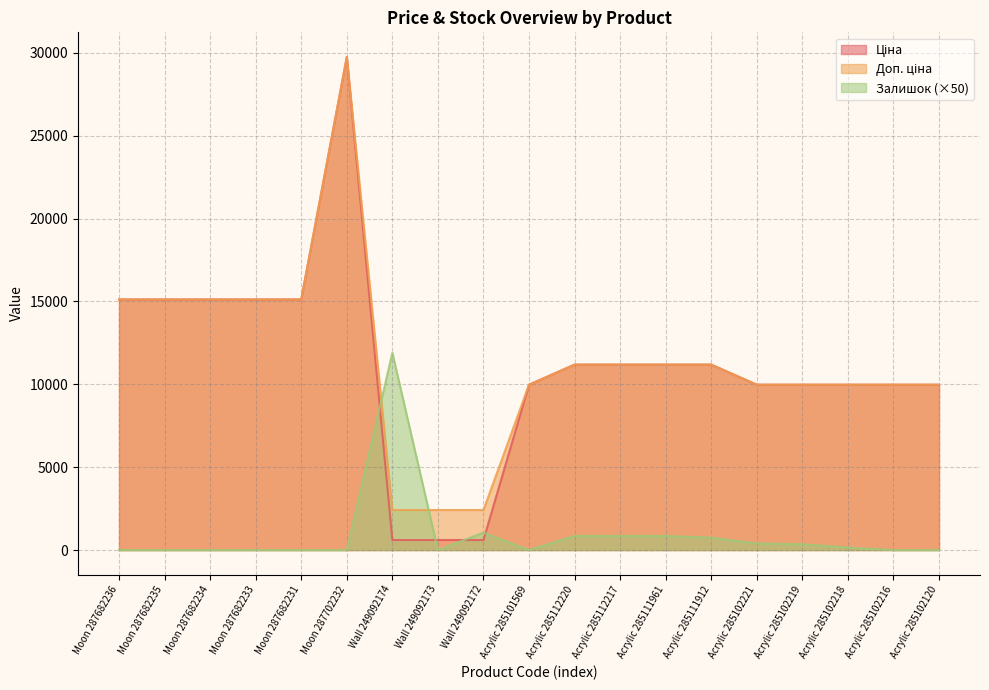

Reading left to right, transcribe all the data shown in this chart.

Ціна: Moon 287682236=15120.0	Moon 287682235=15120.0	Moon 287682234=15120.0	Moon 287682233=15120.0	Moon 287682231=15120.0	Moon 287702232=29747.2	Wall 249092174=603.7	Wall 249092173=603.7	Wall 249092172=603.7	Acrylic 285101569=9975.0	Acrylic 285112220=11188.2	Acrylic 285112217=11188.2	Acrylic 285111961=11188.2	Acrylic 285111912=11188.2	Acrylic 285102221=9975.0	Acrylic 285102219=9975.0	Acrylic 285102218=9975.0	Acrylic 285102216=9975.0	Acrylic 285102120=9975.0
Доп. ціна: Moon 287682236=15120.0	Moon 287682235=15120.0	Moon 287682234=15120.0	Moon 287682233=15120.0	Moon 287682231=15120.0	Moon 287702232=29747.2	Wall 249092174=2414.8	Wall 249092173=2414.8	Wall 249092172=2414.8	Acrylic 285101569=9975.0	Acrylic 285112220=11188.2	Acrylic 285112217=11188.2	Acrylic 285111961=11188.2	Acrylic 285111912=11188.2	Acrylic 285102221=9975.0	Acrylic 285102219=9975.0	Acrylic 285102218=9975.0	Acrylic 285102216=9975.0	Acrylic 285102120=9975.0
Залишок: Moon 287682236=0.0	Moon 287682235=0.0	Moon 287682234=0.0	Moon 287682233=0.0	Moon 287682231=0.0	Moon 287702232=0.0	Wall 249092174=11900.0	Wall 249092173=0.0	Wall 249092172=1050.0	Acrylic 285101569=0.0	Acrylic 285112220=850.0	Acrylic 285112217=850.0	Acrylic 285111961=850.0	Acrylic 285111912=750.0	Acrylic 285102221=400.0	Acrylic 285102219=350.0	Acrylic 285102218=150.0	Acrylic 285102216=0.0	Acrylic 285102120=0.0